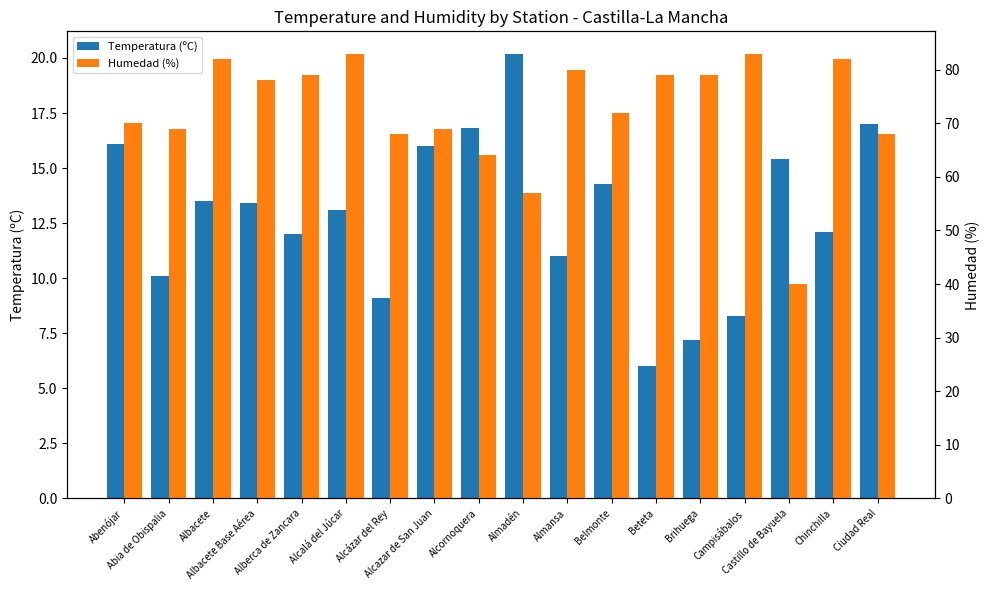

Is the value of Humedad (%) at Campisábalos greater than the value of Temperatura (ºC) at Albacete?

Yes